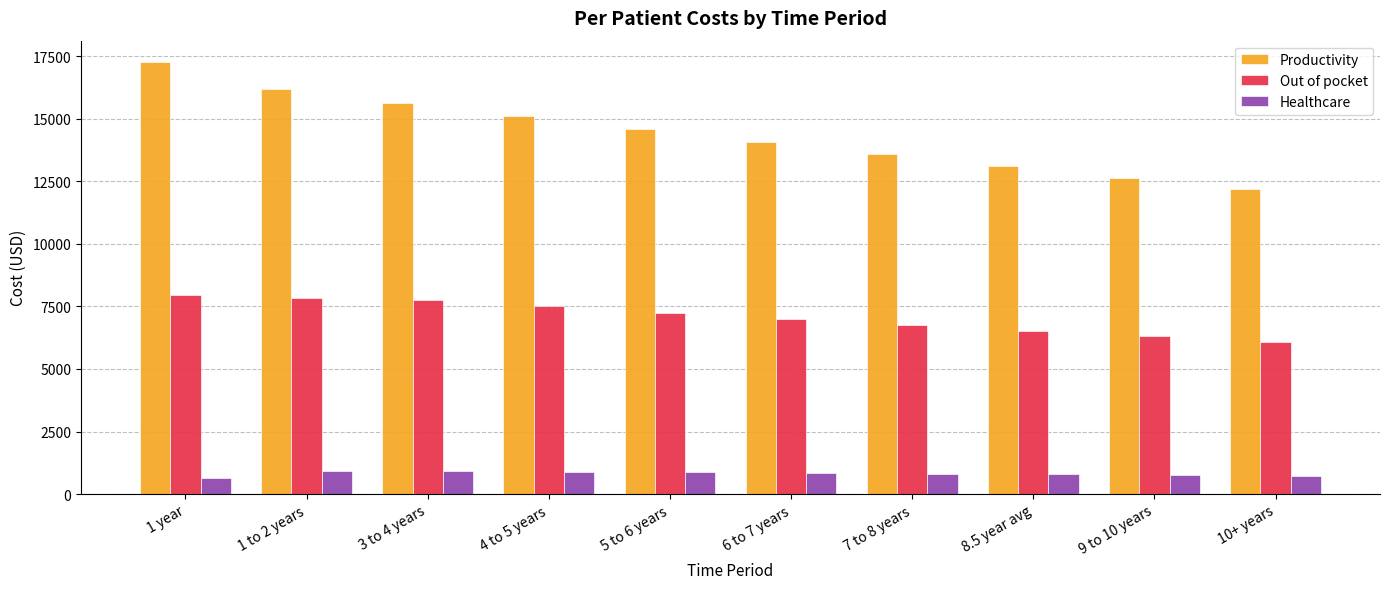

What is the maximum value for Productivity?

17262.3